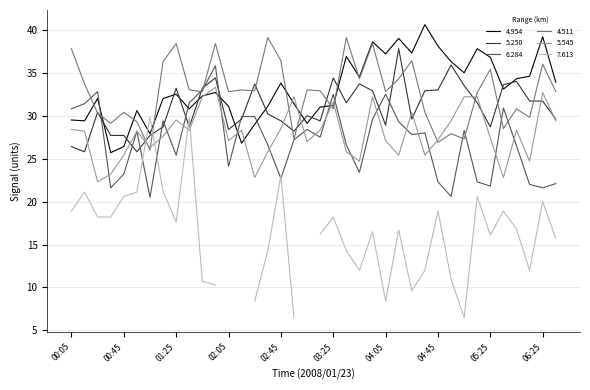

Is this an area chart (filled region under the line)?

No